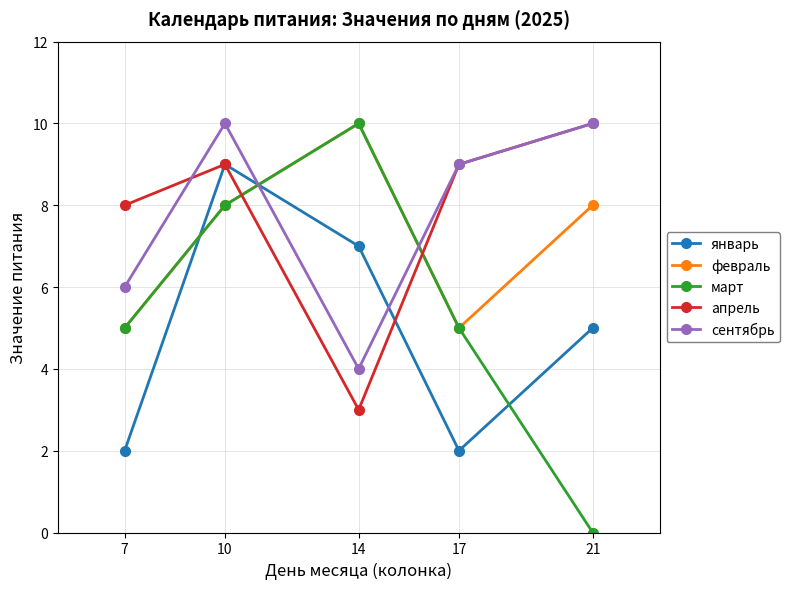

Reading left to right, what are all the values shown in this chart?

январь: 2	9	7	2	5
февраль: 5	8	10	5	8
март: 5	8	10	5	0
апрель: 8	9	3	9	10
сентябрь: 6	10	4	9	10